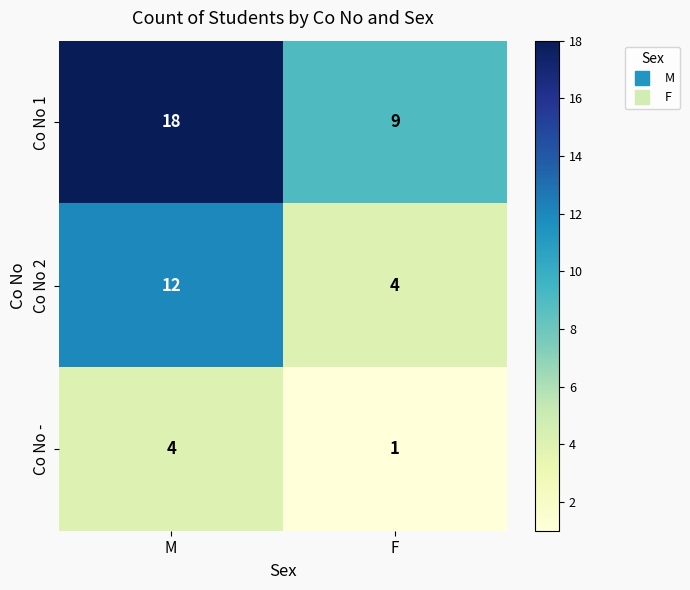

Rank the series at F from lowest to highest value.

Co No -, Co No 2, Co No 1